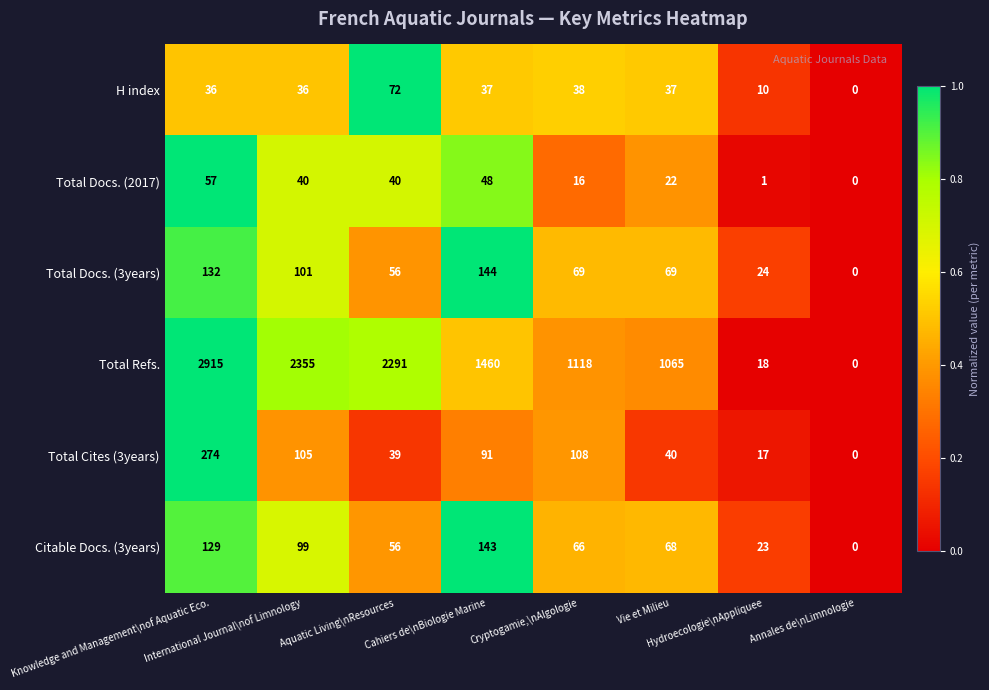

What is the greatest value displayed?

2915